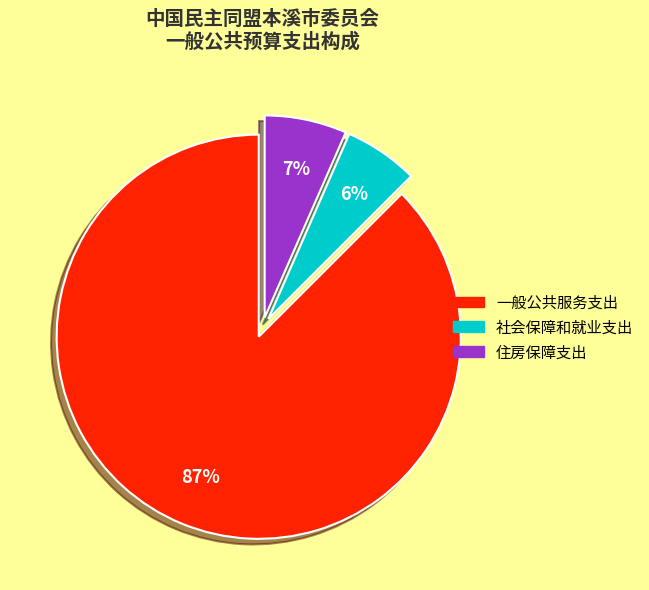

Between 住房保障支出 and 社会保障和就业支出, which is larger?

住房保障支出